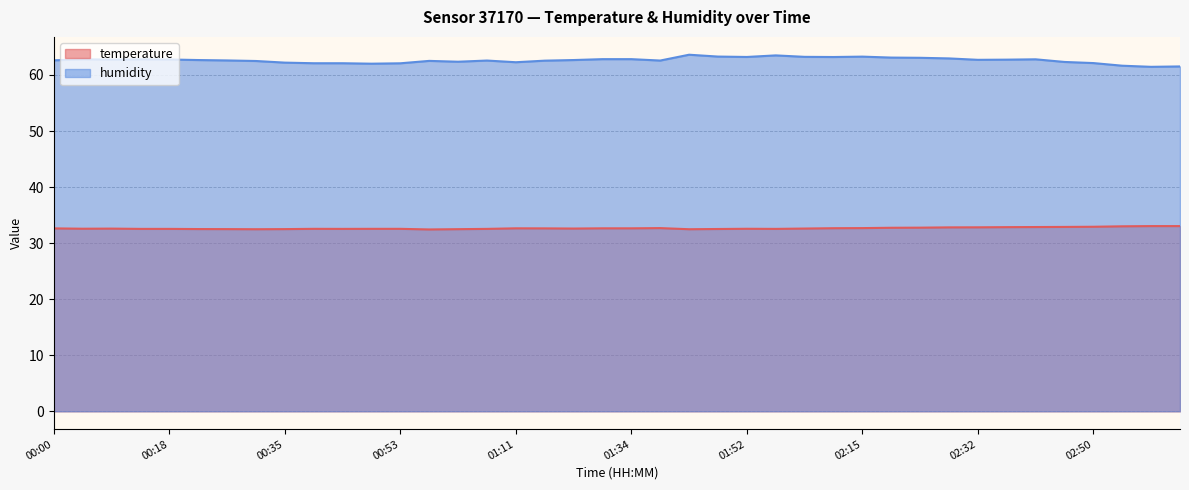

What is the sum of the humidity values at 00:13 and 02:19?

125.9